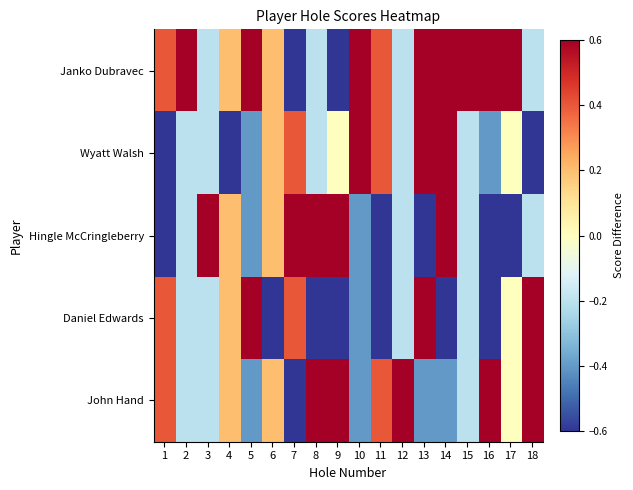

Between 1 and 4, which series saw the biggest shift?

Hingle McCringleberry